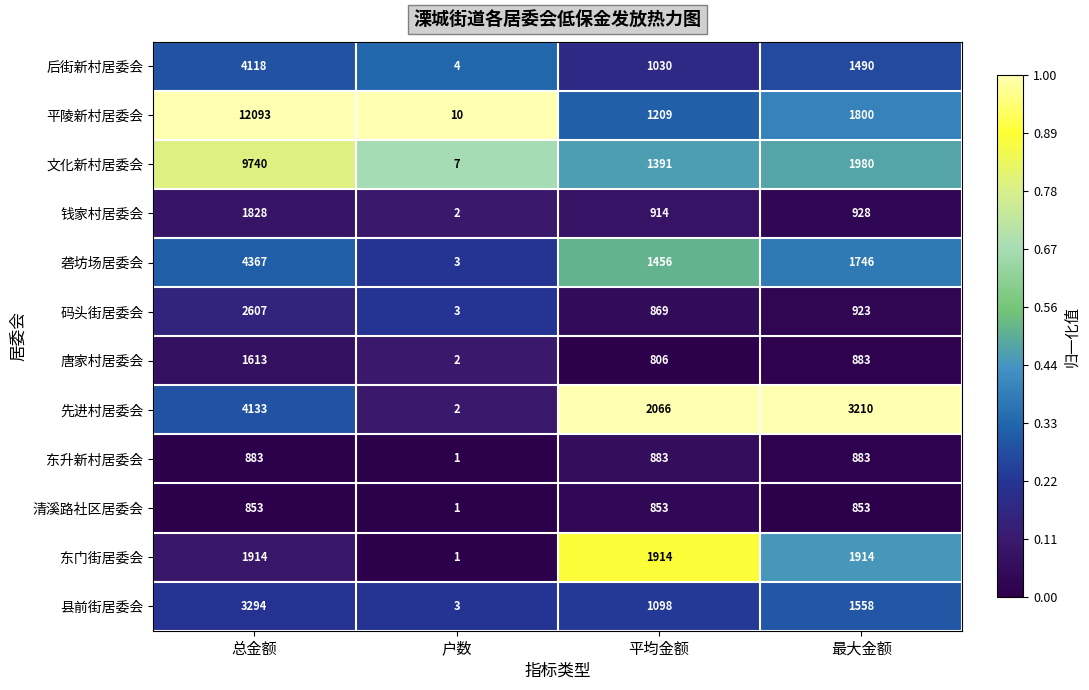

What is the spread (max minus min) of values at 平均金额?

1260